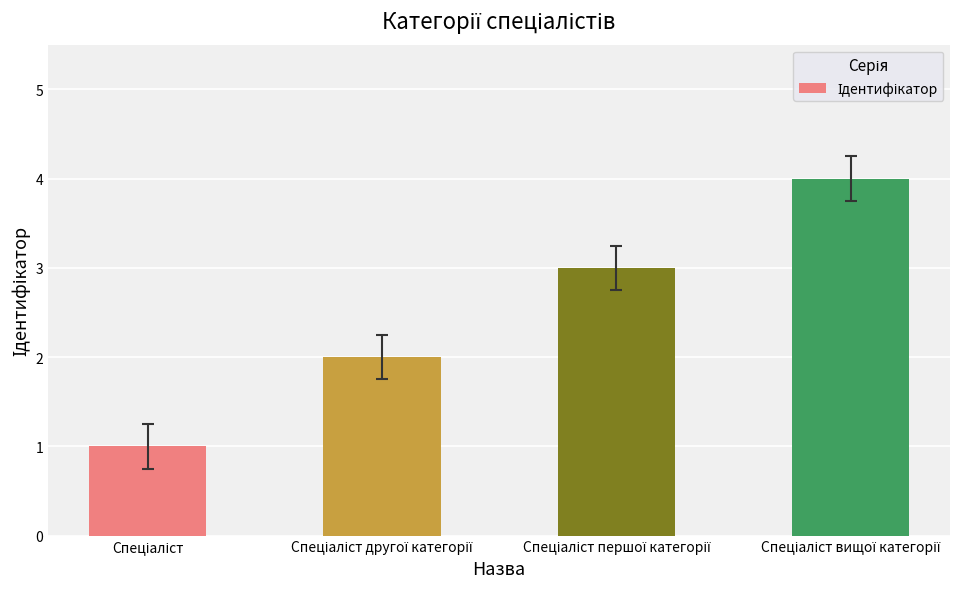

What is the difference between the maximum and minimum values?

3